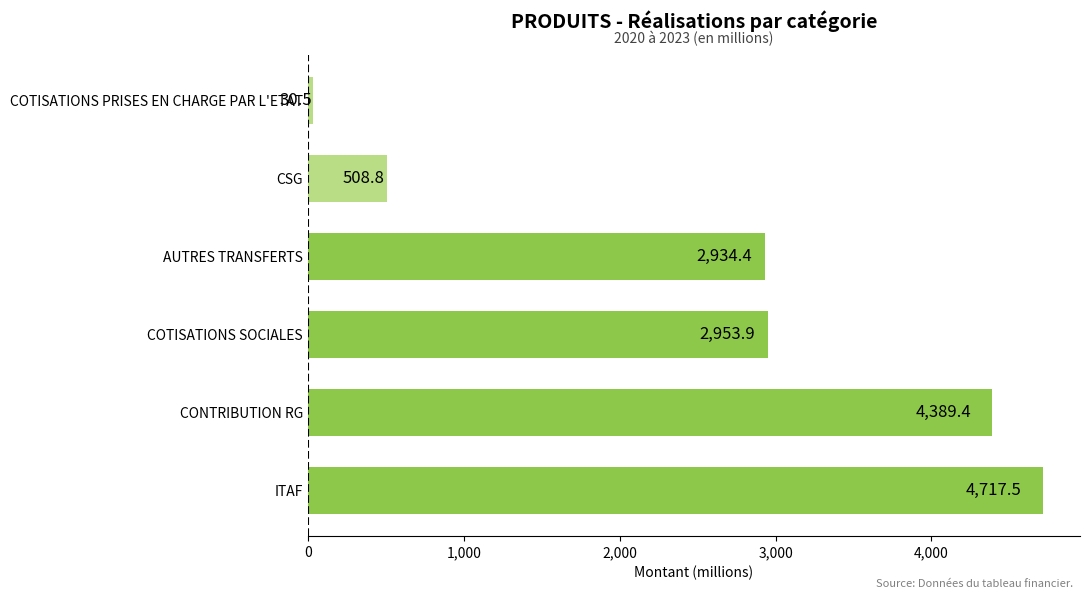

What is the sum of the values at CSG and AUTRES TRANSFERTS?

3443.2